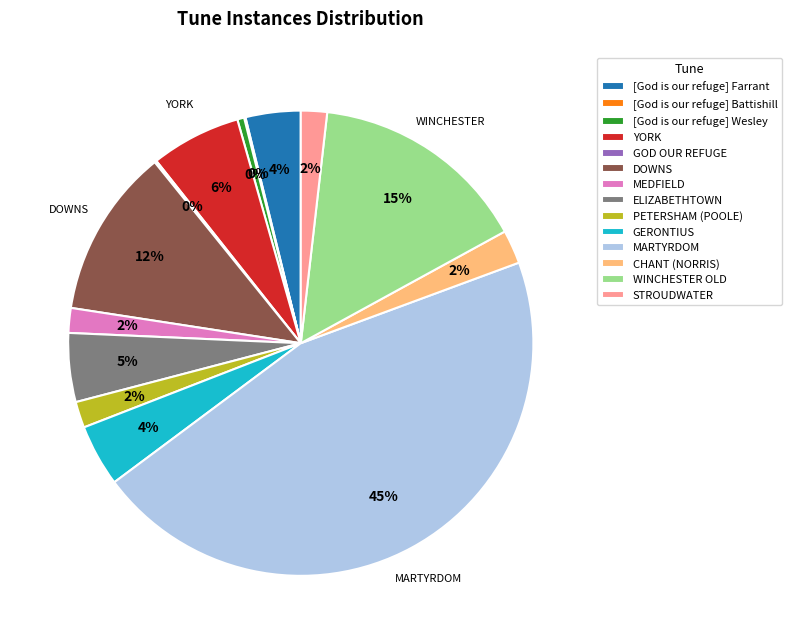

Combined, do DOWNS and CHANT (NORRIS) account for over 50%?

No